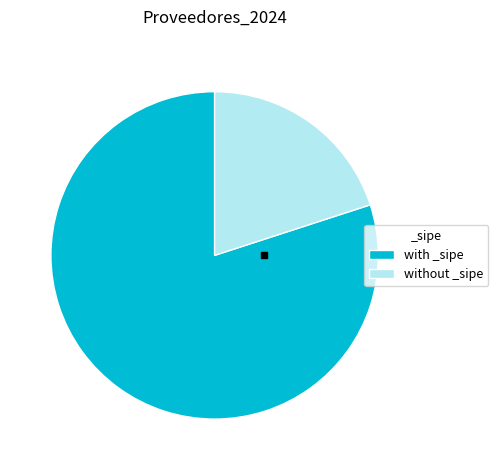

Is the sum of without _sipe and with _sipe greater than half?

Yes